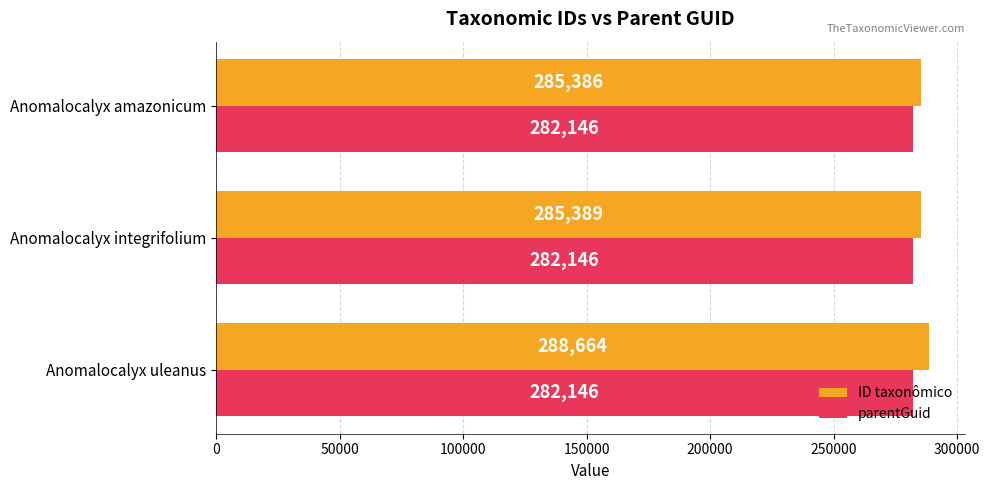

What is the average value of the parentGuid series?

282146